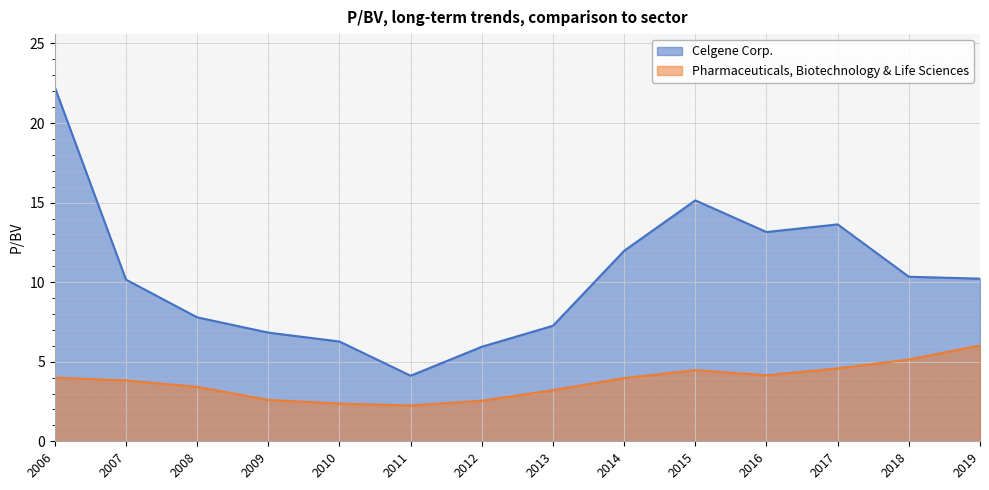

Which series has the widest spread of values?

Celgene Corp.